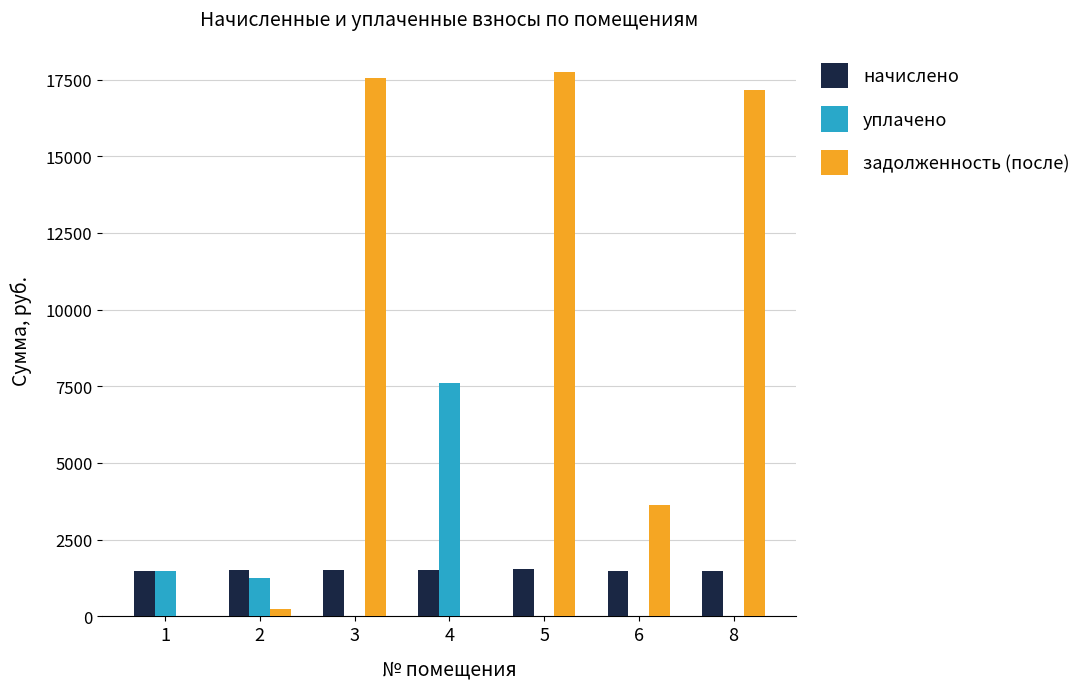

At which label does начислено first exceed 1505?

2